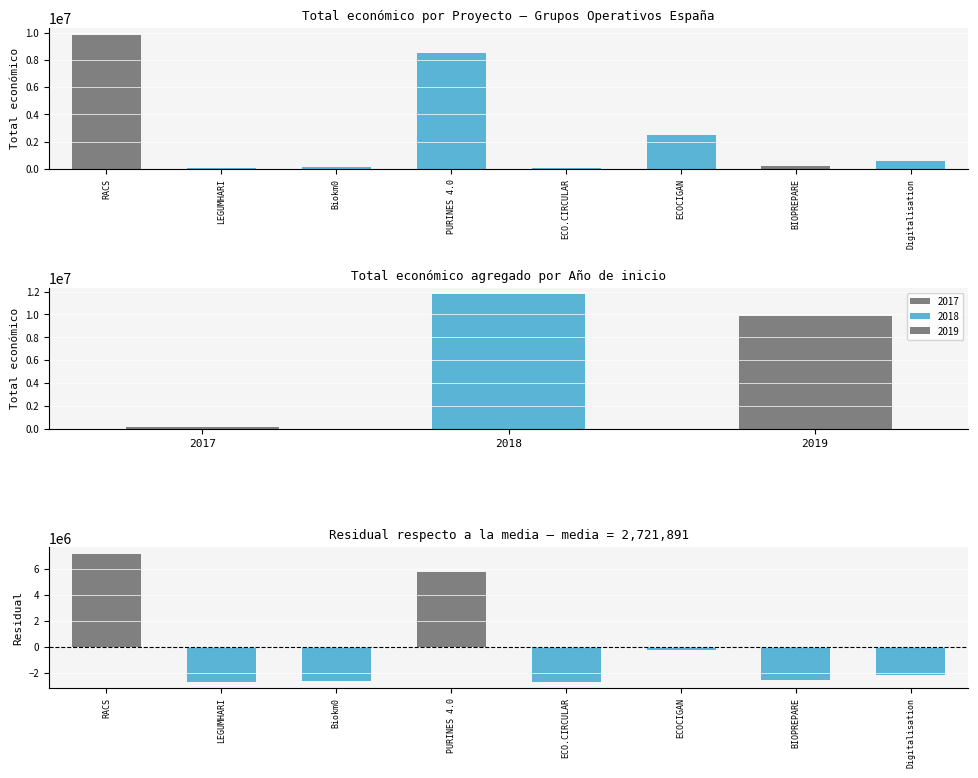

Is it true that Total económico equals 8484999 at PURINES 4.0?

True